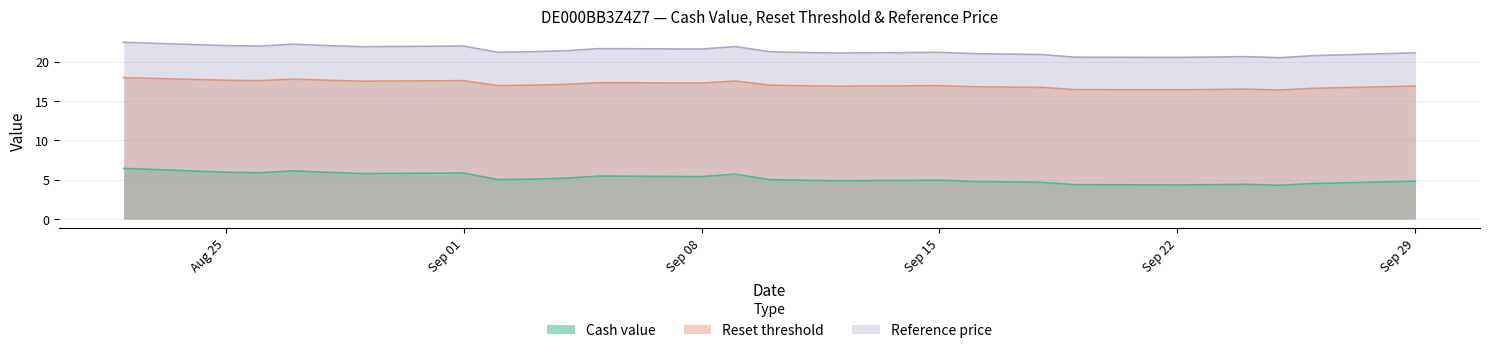

True or false: Reference price and Cash value intersect in this chart.

False